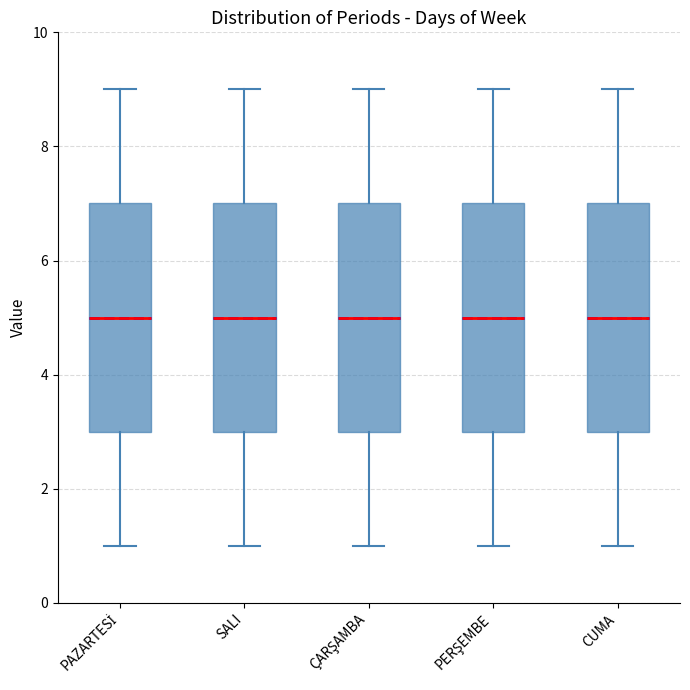

Reading left to right, read every box against the y-axis: the position of its median line, the range the box covers, and the ends of its whiskers. The values are not printed on the chart, so give them approximately, as read against the axis.

PAZARTESİ: median 5, box 3 to 7, whiskers 1 to 9
SALI: median 5, box 3 to 7, whiskers 1 to 9
ÇARŞAMBA: median 5, box 3 to 7, whiskers 1 to 9
PERŞEMBE: median 5, box 3 to 7, whiskers 1 to 9
CUMA: median 5, box 3 to 7, whiskers 1 to 9